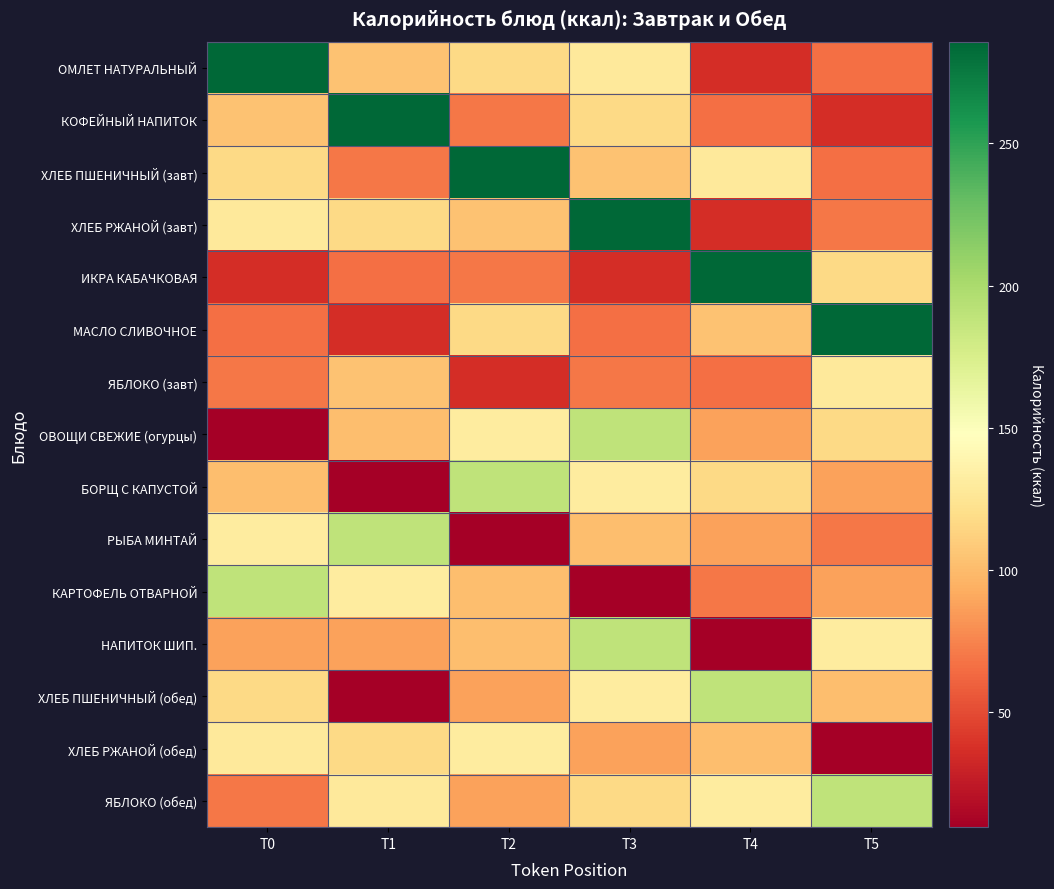

Reading left to right, list all the values displayed in this chart.

ОМЛЕТ НАТУРАЛЬНЫЙ: T0=285.8	T1=103.5	T2=116.9	T3=129.0	T4=36.1	T5=66.0
КОФЕЙНЫЙ НАПИТОК: T0=103.5	T1=285.8	T2=69.5	T3=116.9	T4=66.0	T5=36.1
ХЛЕБ ПШЕНИЧНЫЙ (завт): T0=116.9	T1=69.5	T2=285.8	T3=103.5	T4=129.0	T5=66.0
ХЛЕБ РЖАНОЙ (завт): T0=129.0	T1=116.9	T2=103.5	T3=285.8	T4=36.1	T5=69.5
ИКРА КАБАЧКОВАЯ: T0=36.1	T1=66.0	T2=69.5	T3=36.1	T4=285.8	T5=116.9
МАСЛО СЛИВОЧНОЕ: T0=66.0	T1=36.1	T2=116.9	T3=66.0	T4=103.5	T5=285.8
ЯБЛОКО (завт): T0=69.5	T1=103.5	T2=36.1	T3=69.5	T4=66.0	T5=129.0
ОВОЩИ СВЕЖИЕ (огурцы): T0=9.6	T1=102.0	T2=131.4	T3=189.0	T4=88.2	T5=116.9
БОРЩ С КАПУСТОЙ: T0=102.0	T1=9.6	T2=189.0	T3=131.4	T4=116.9	T5=88.2
РЫБА МИНТАЙ: T0=131.4	T1=189.0	T2=9.6	T3=102.0	T4=88.2	T5=69.5
КАРТОФЕЛЬ ОТВАРНОЙ: T0=189.0	T1=131.4	T2=102.0	T3=9.6	T4=69.5	T5=88.2
НАПИТОК ШИП.: T0=88.2	T1=88.2	T2=102.0	T3=189.0	T4=9.6	T5=131.4
ХЛЕБ ПШЕНИЧНЫЙ (обед): T0=116.9	T1=9.6	T2=88.2	T3=131.4	T4=189.0	T5=102.0
ХЛЕБ РЖАНОЙ (обед): T0=129.0	T1=116.9	T2=131.4	T3=88.2	T4=102.0	T5=9.6
ЯБЛОКО (обед): T0=69.5	T1=129.0	T2=88.2	T3=116.9	T4=131.4	T5=189.0